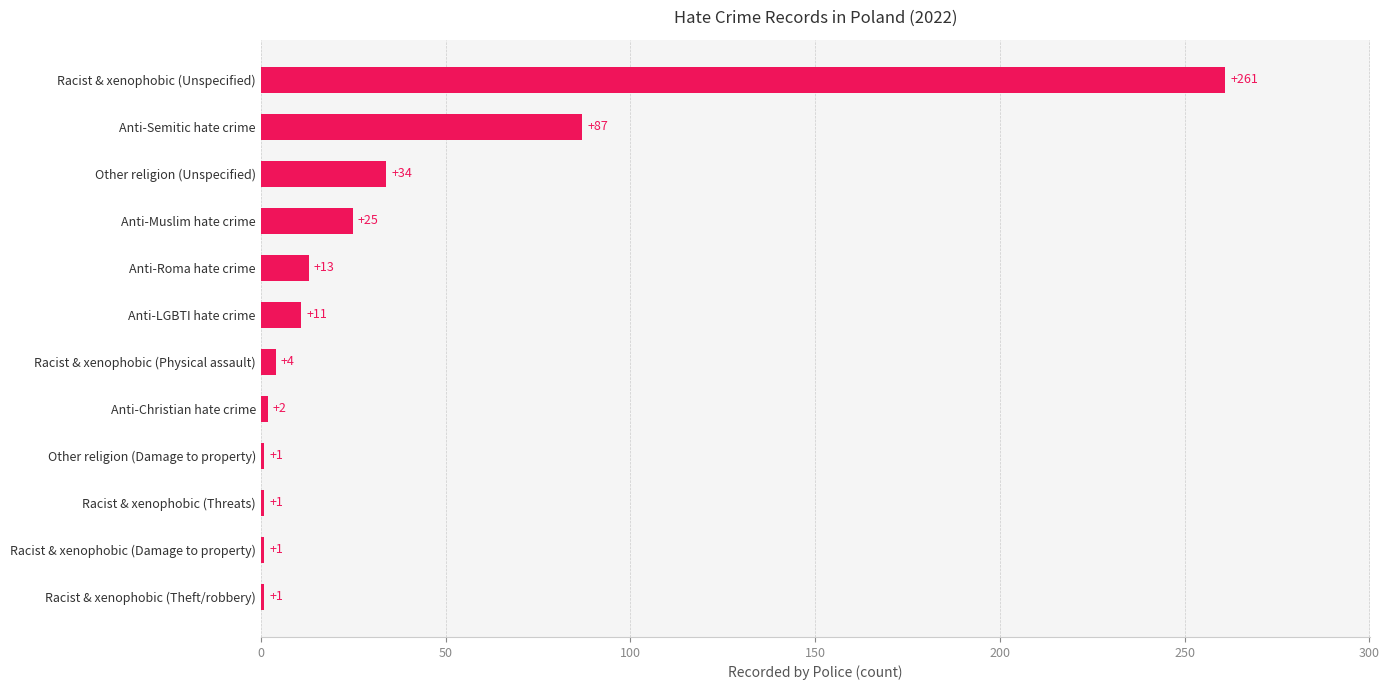

What is the ratio of the value at Anti-Muslim hate crime to the value at Anti-Semitic hate crime?

0.3